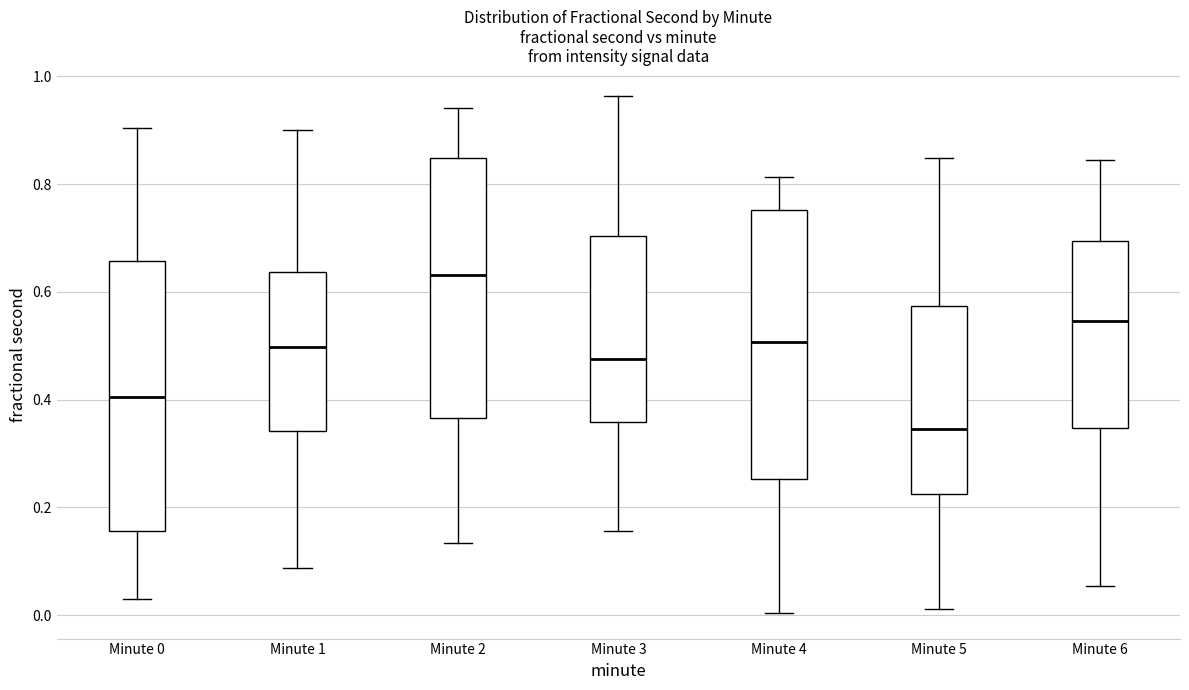

Which box's median line is the lowest?

Minute 5